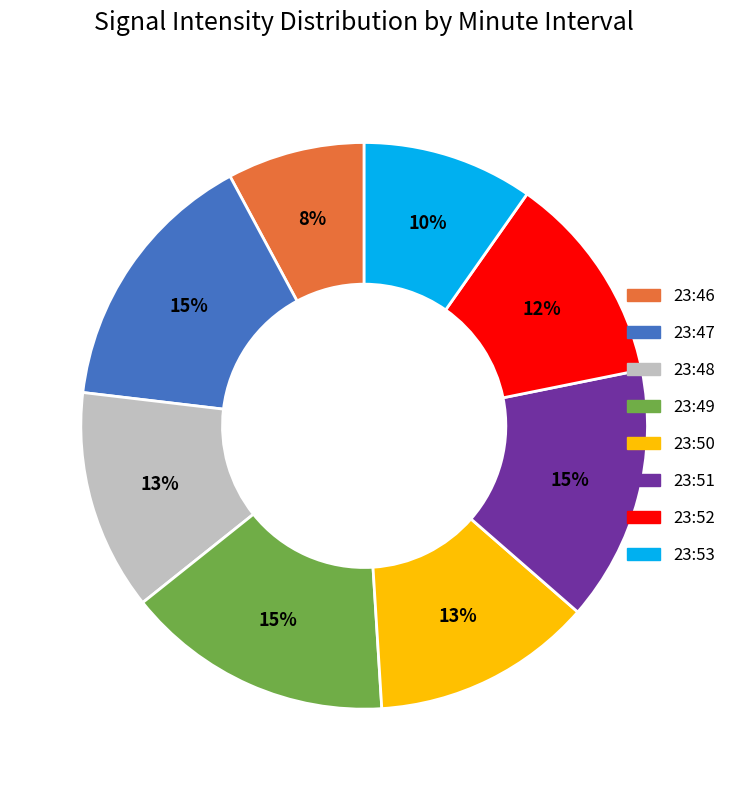

Which slice is the smallest?

23:46